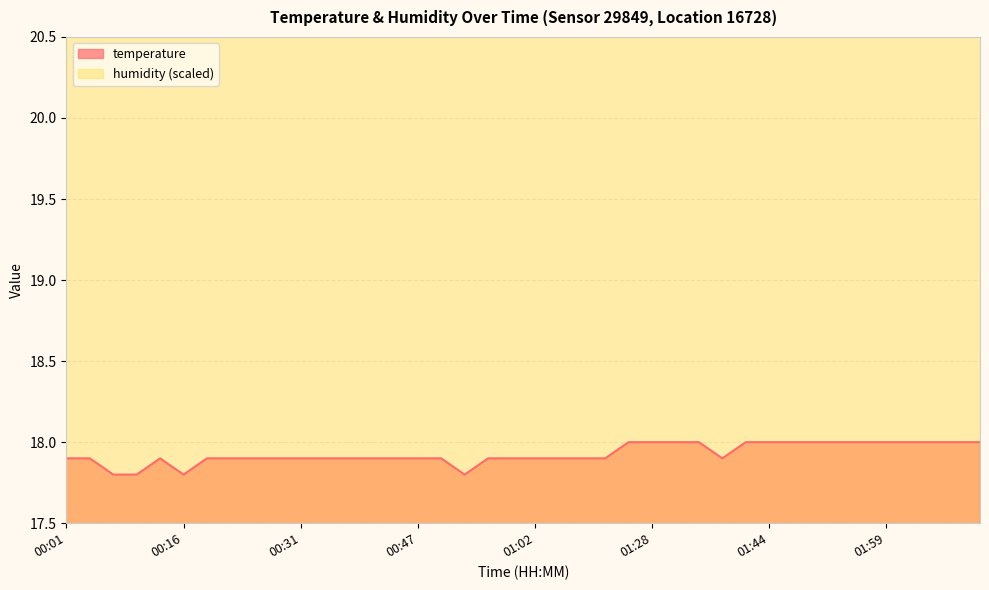

Reading right to left, list all the values displayed in this chart.

18.0	18.0	18.0	18.0	18.0	18.0	18.0	18.0	18.0	18.0	18.0	17.9	18.0	18.0	18.0	18.0	17.9	17.9	17.9	17.9	17.9	17.9	17.8	17.9	17.9	17.9	17.9	17.9	17.9	17.9	17.9	17.9	17.9	17.9	17.8	17.9	17.8	17.8	17.9	17.9